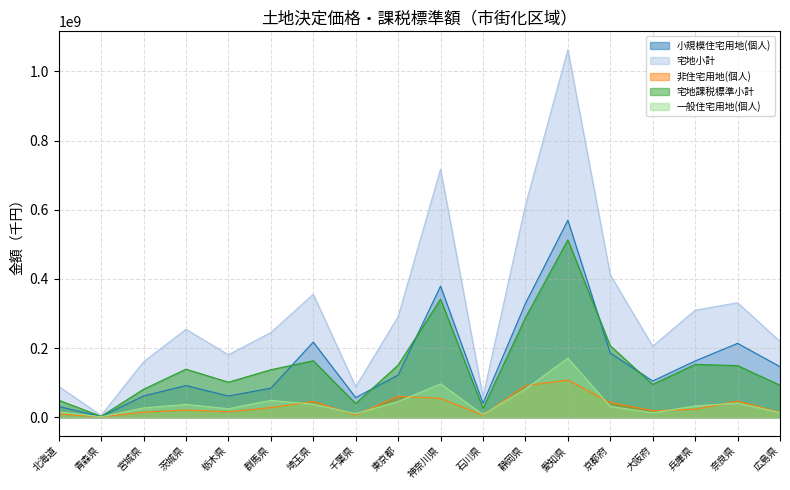

The 一般住宅用地(個人) series shows 45474060 at 東京都. True or false?

True